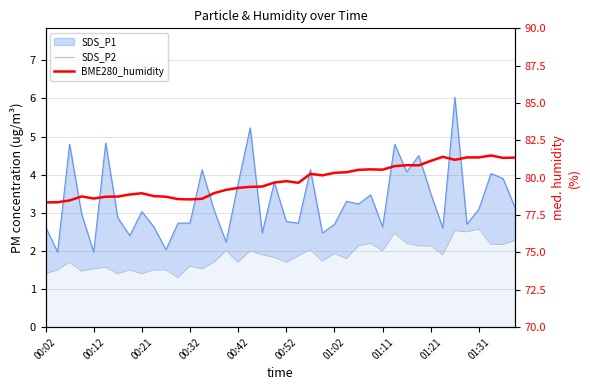

How many interior local peaks does the BME280_humidity series have?

8